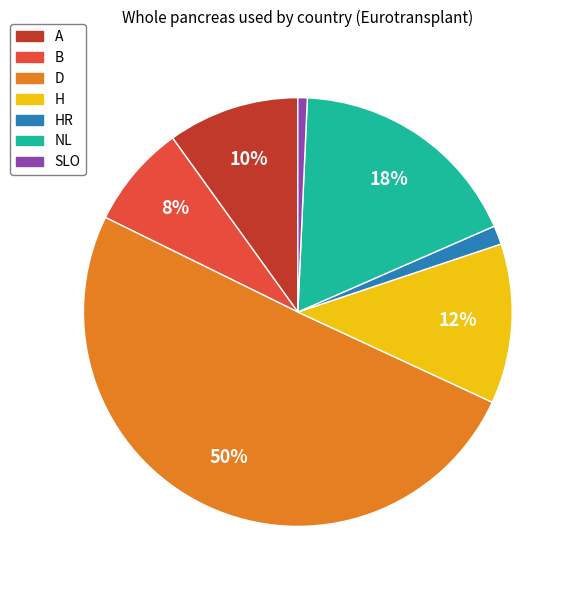

To the nearest percent, what is the average slice percentage?

14%